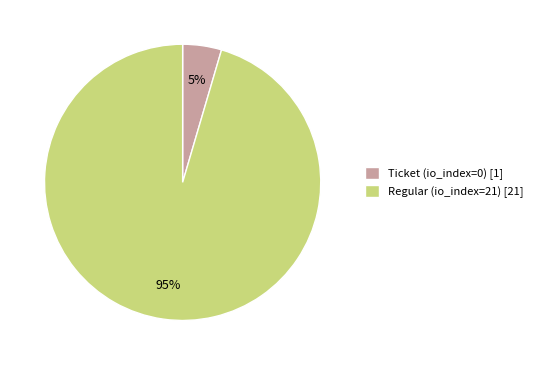

Which has a higher value, Ticket (io_index=0) or Regular (io_index=21)?

Regular (io_index=21)